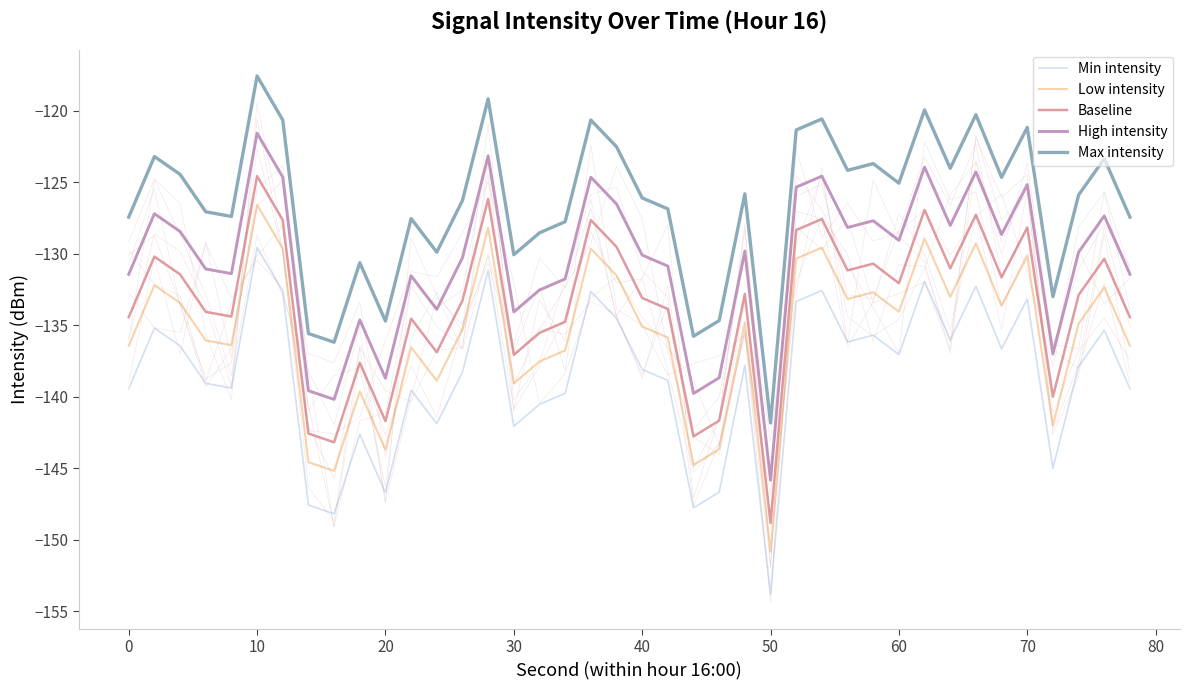

What is the sum of the Baseline values at 30 and 0?

-271.5